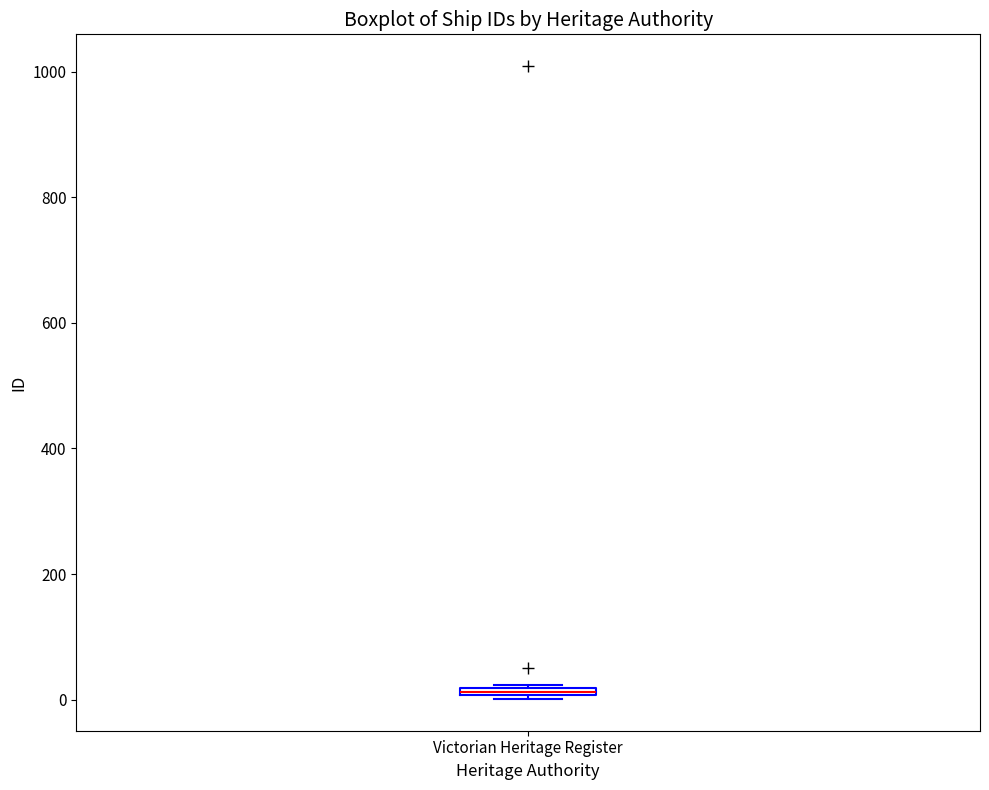

Where is the upper edge of the box for Victorian Heritage Register on the y-axis? The values are not printed on the chart, so give them approximately, as read against the axis.

20